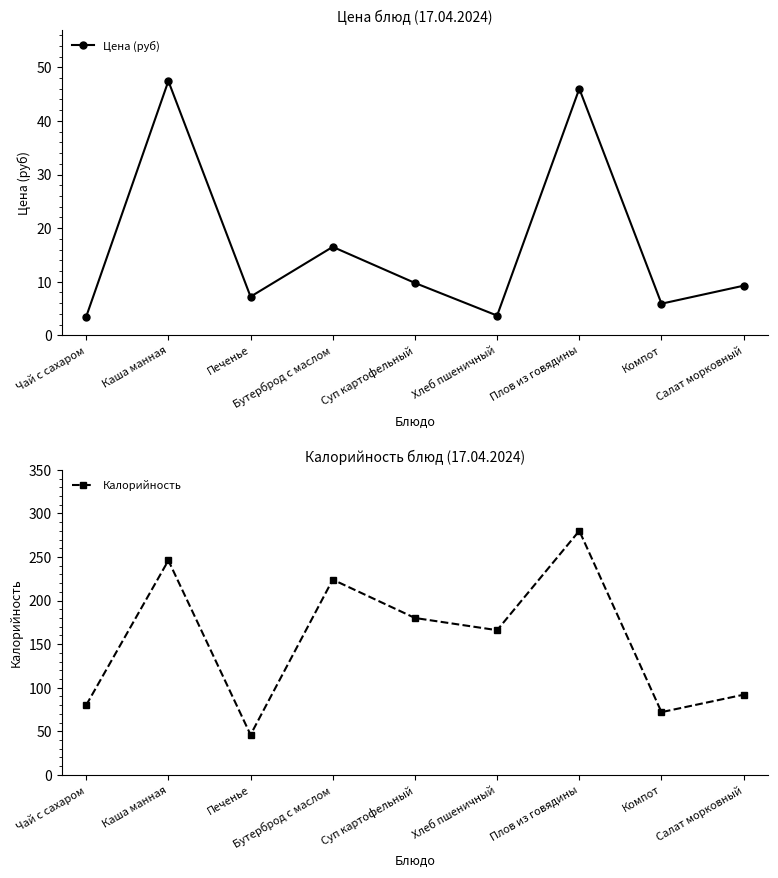

Reading right to left, extract all data points from this chart.

Цена (руб): 9.3	5.9	46.0	3.7	9.8	16.5	7.2	47.4	3.5
Калорийность: 92.0	72.0	280.0	166.0	180.0	224.0	46.0	246.0	80.0